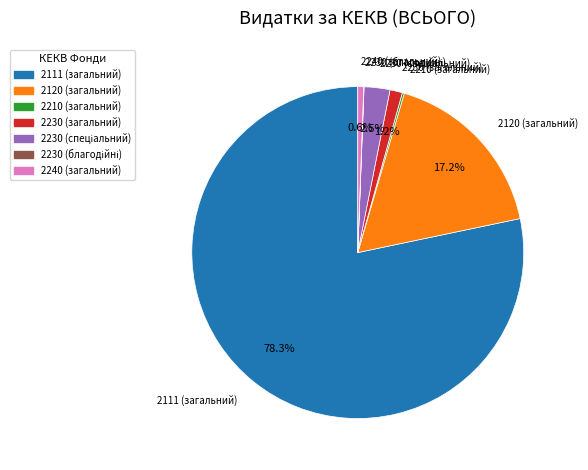

Which category accounts for the majority?

2111 (загальний)